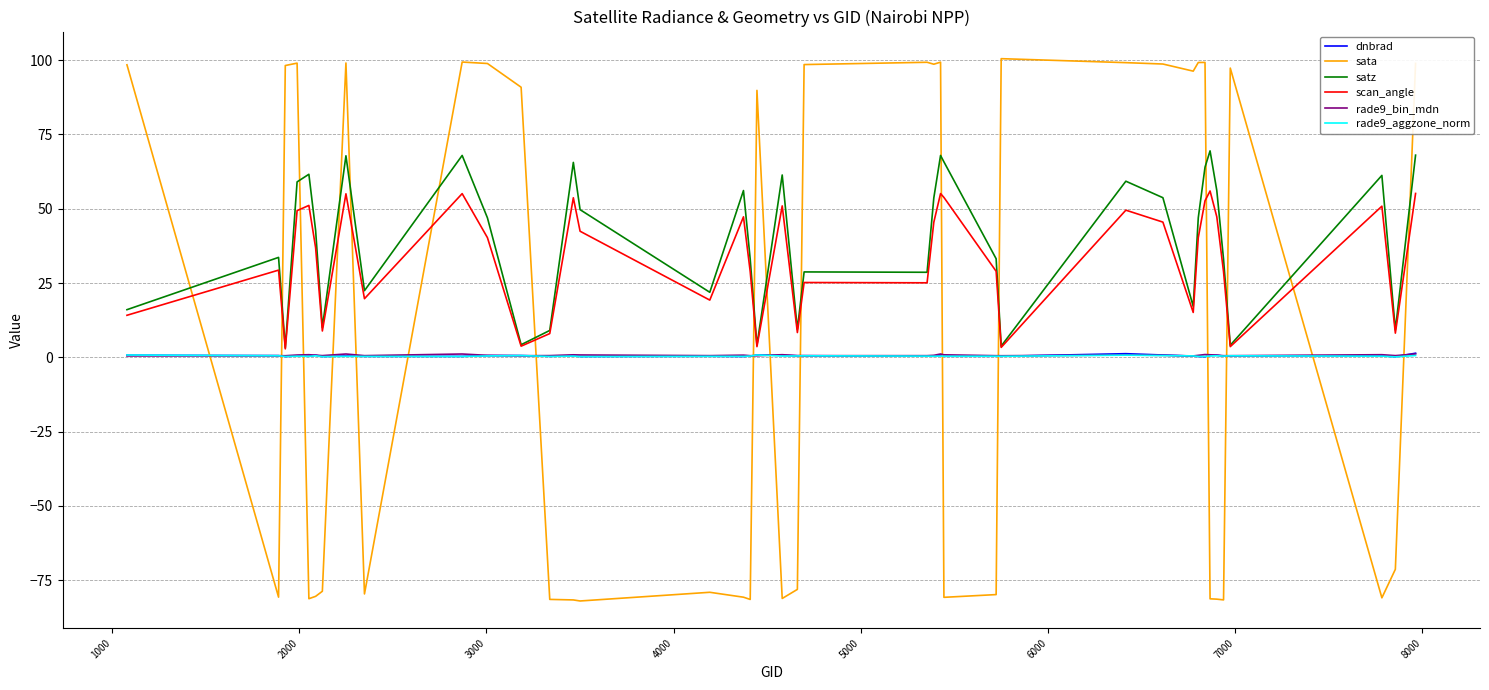

After their last crossing, which series has the higher values: dnbrad or sata?

sata